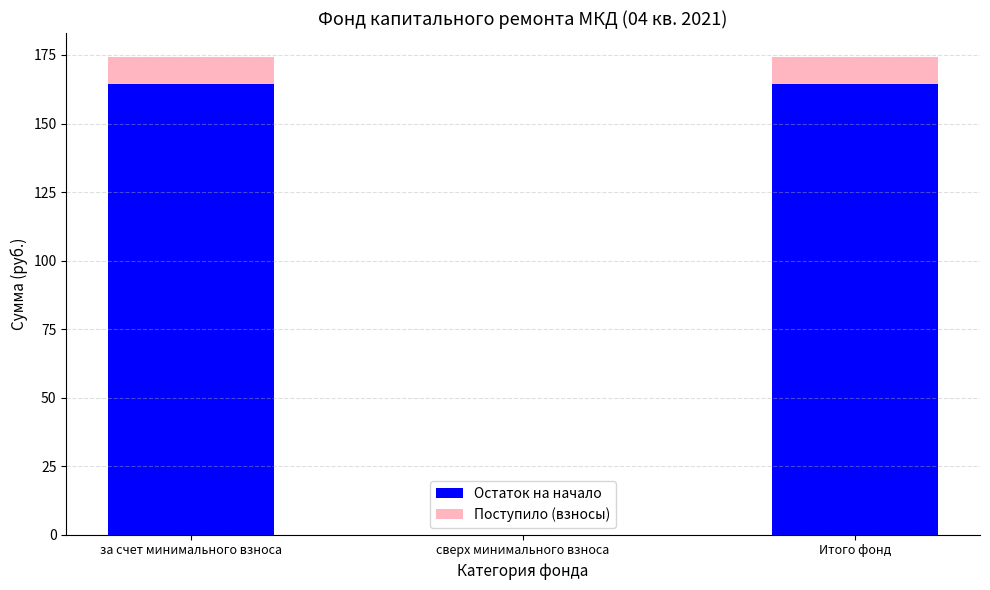

The Остаток на начало series shows 243.5 at Итого фонд. True or false?

False